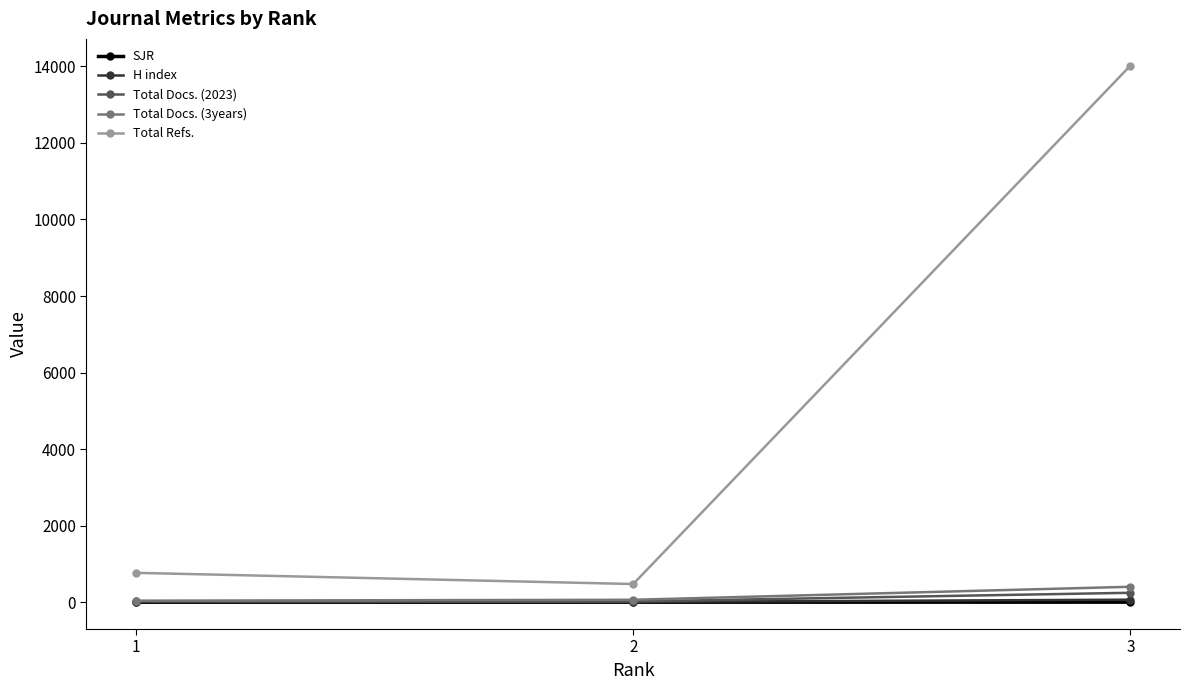

How many values in the Total Refs. series are below 767?

1